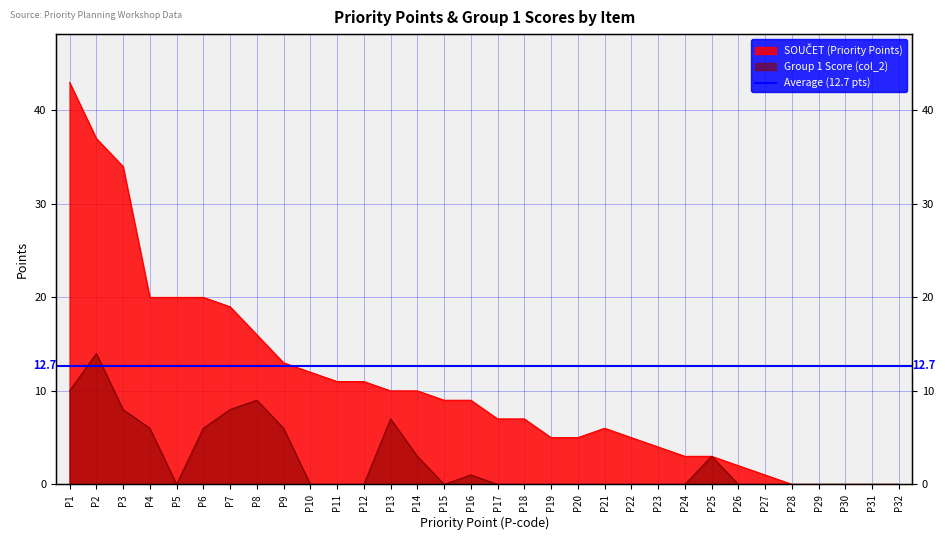

Does the chart display data point markers on the line(s)?

No